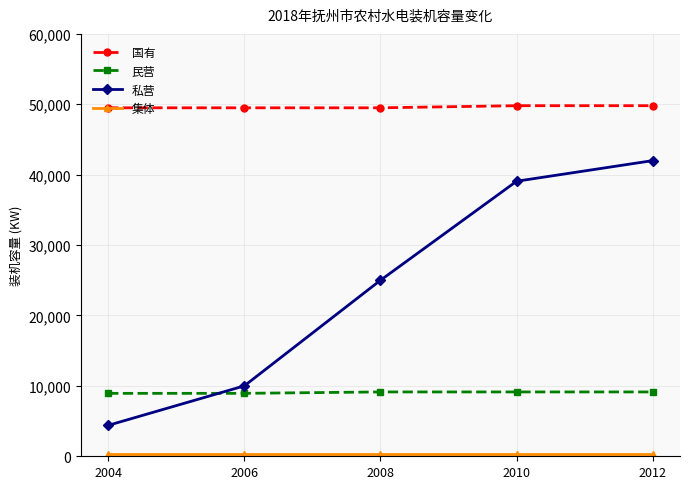

Which series has the largest range (max minus min)?

私营